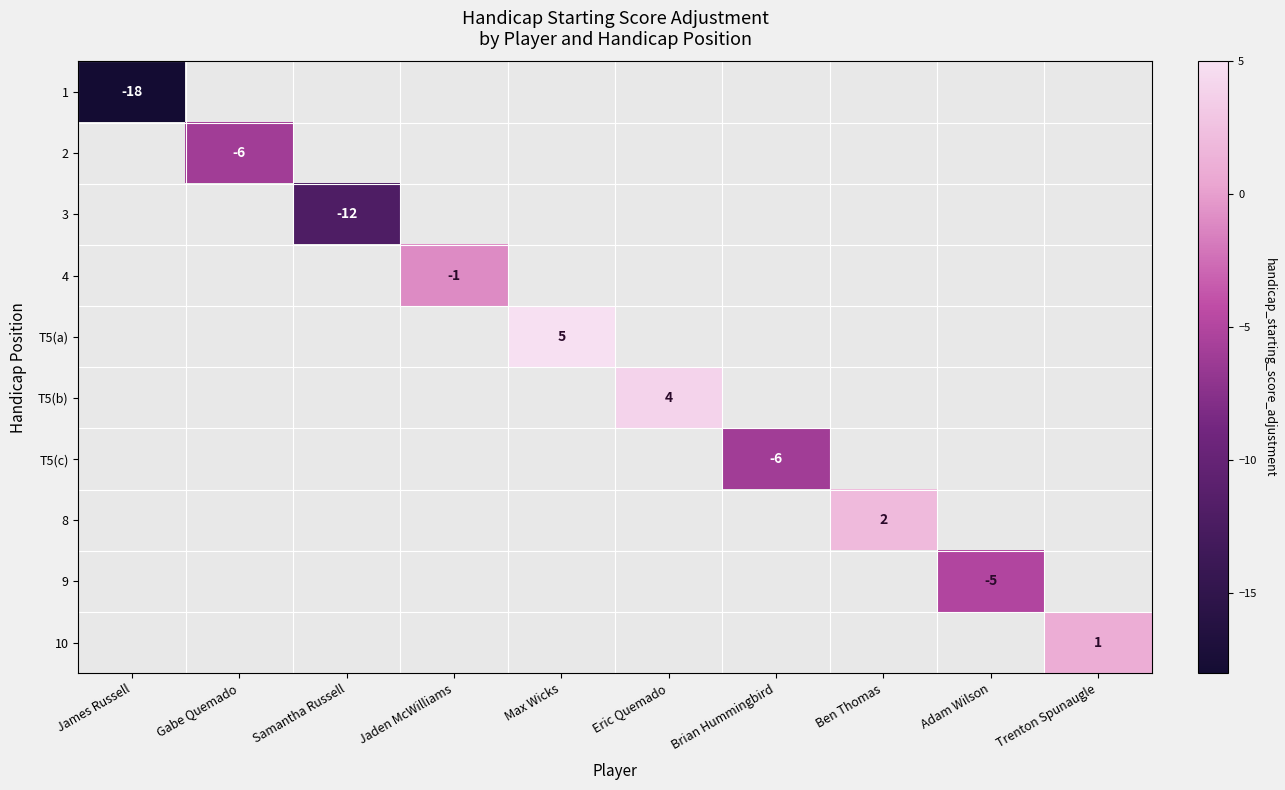

At how many categories does at least one series exceed 3?

2